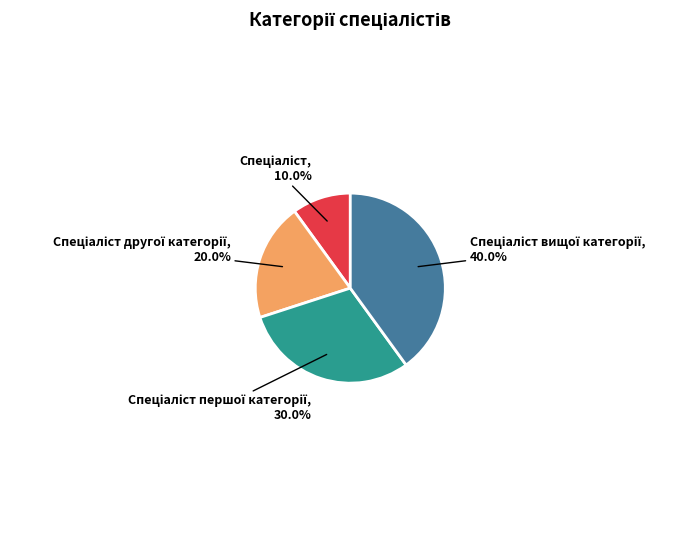

How many slices are in this pie chart?

4